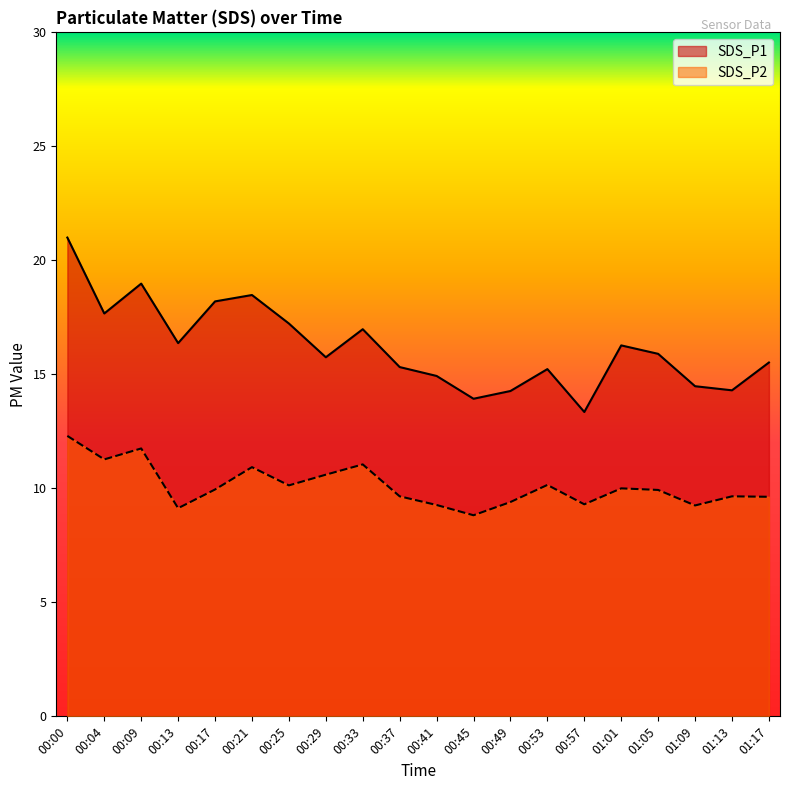

Which has a higher value, 00:13 or 00:04?

00:04